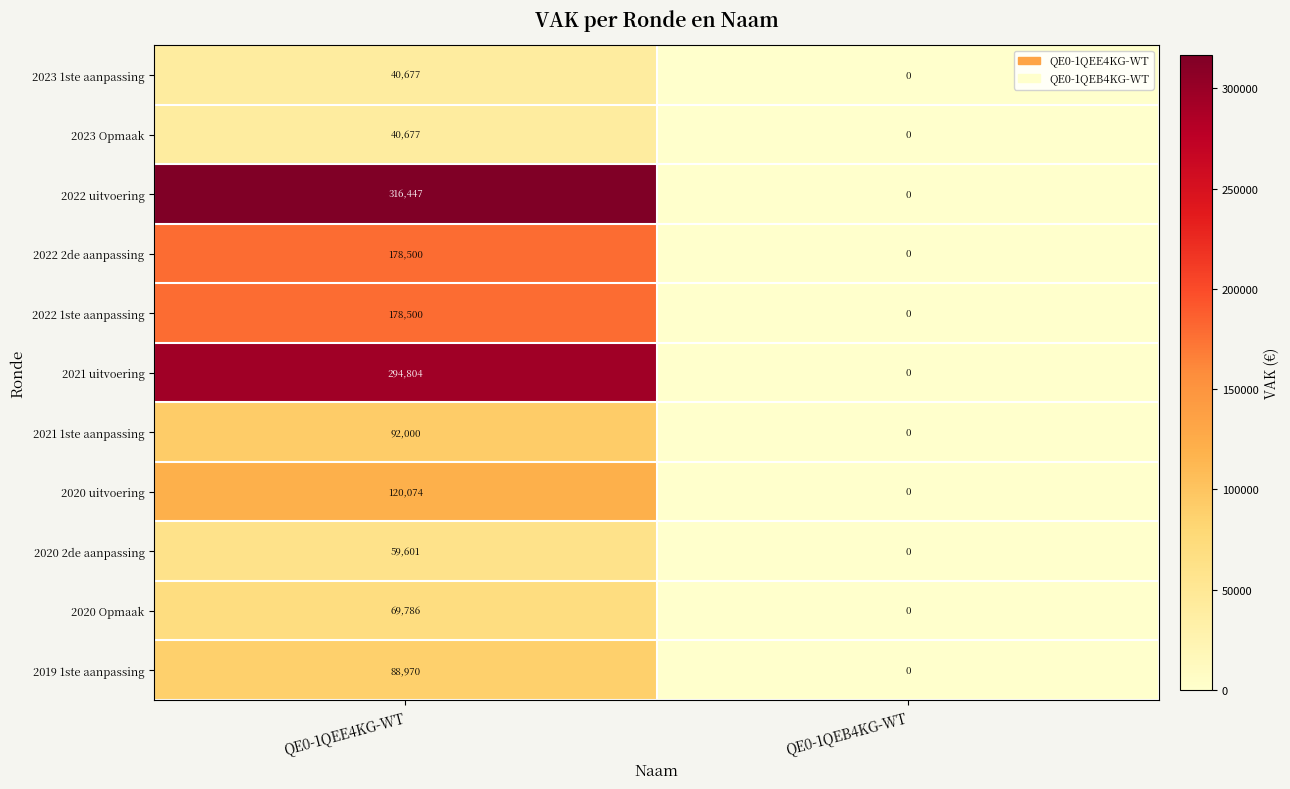

At which label is 2020 2de aanpassing closest to 29800?

QE0-1QEB4KG-WT